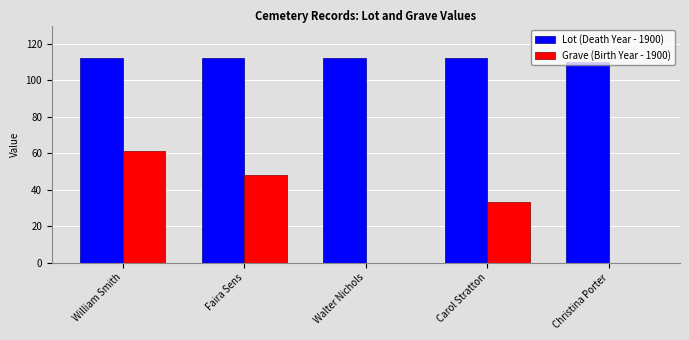

What are all the series names shown in the legend?

Lot (Death Year - 1900), Grave (Birth Year - 1900)